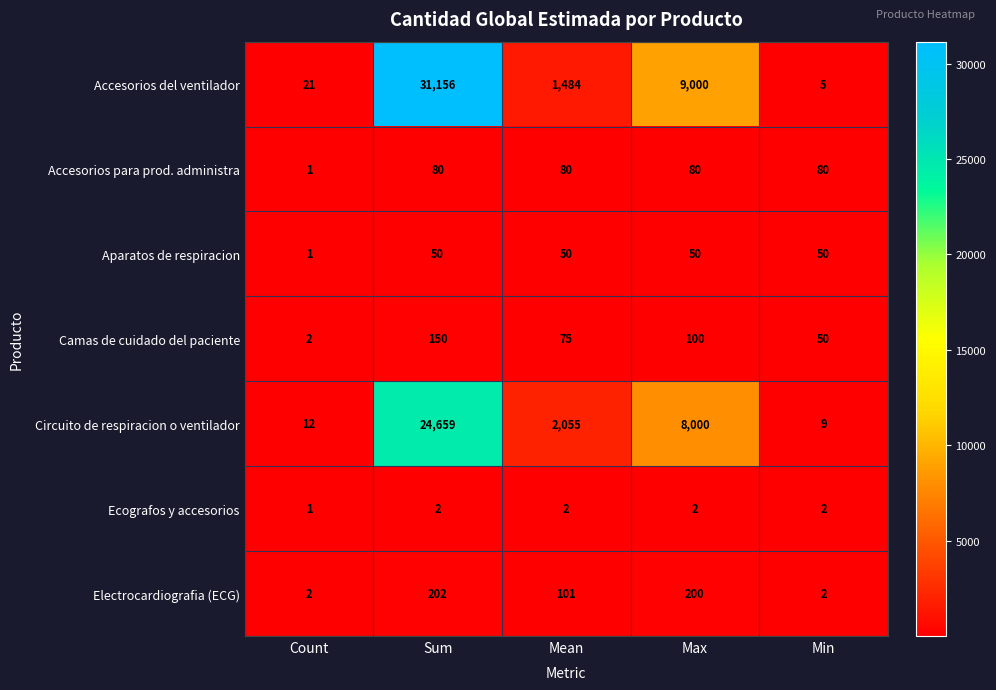

Which series has the largest total across all categories?

Accesorios del ventilador